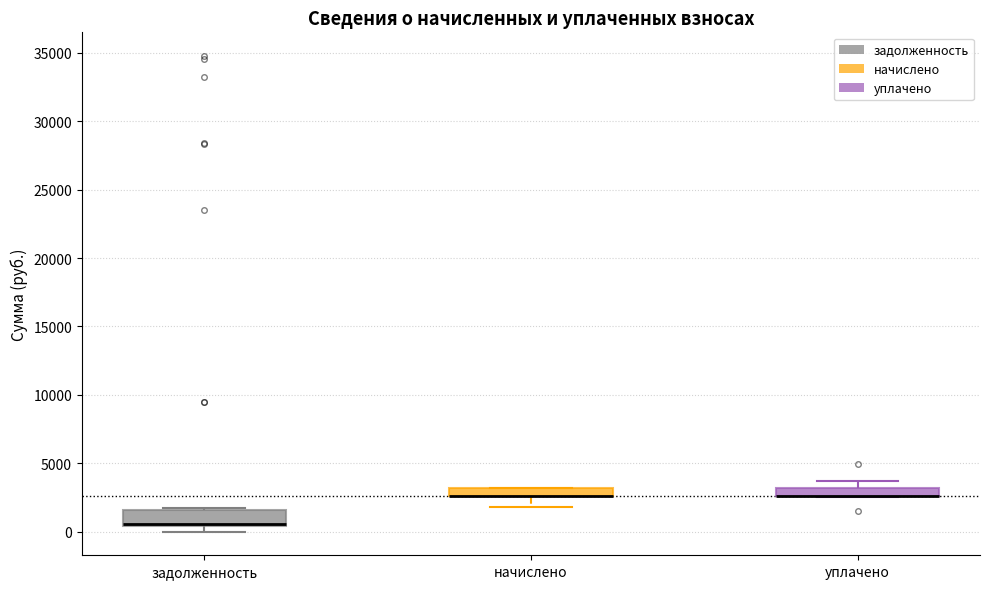

Where does the lower whisker of the box for начислено end on the y-axis? The values are not printed on the chart, so give them approximately, as read against the axis.

2000